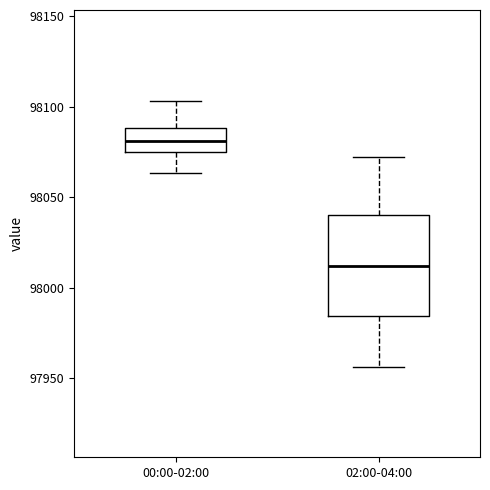

Comparing the boxes themselves (not the whiskers), which one is the tallest?

02:00-04:00